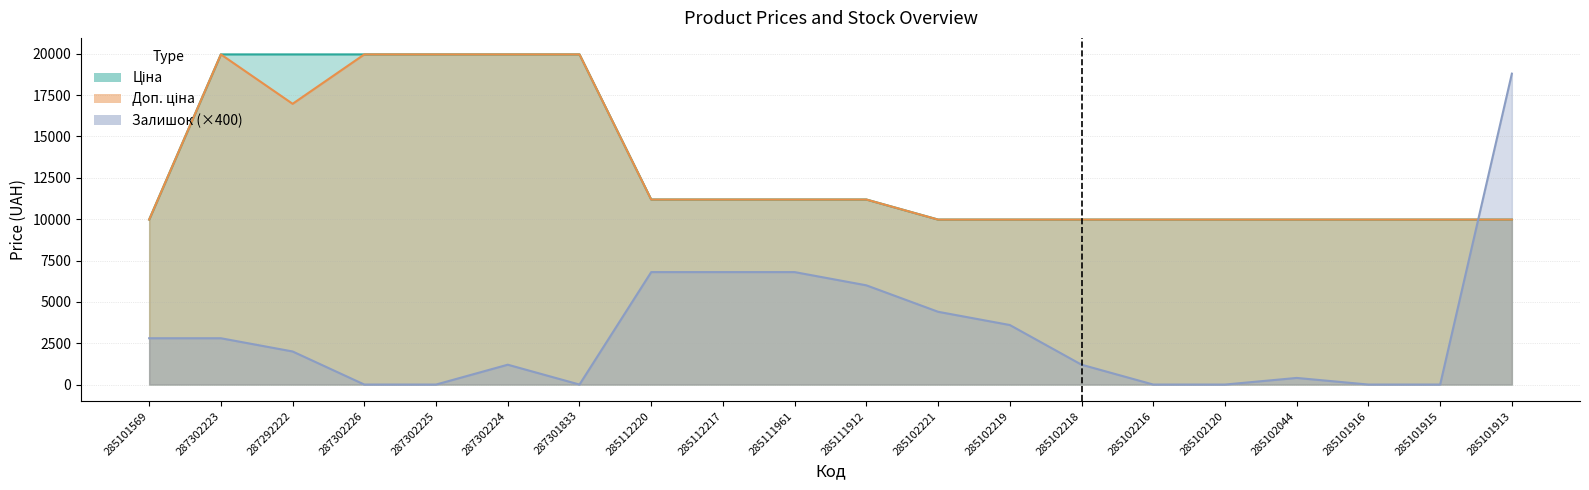

Which category has the highest value in the Доп. ціна series?

287302223